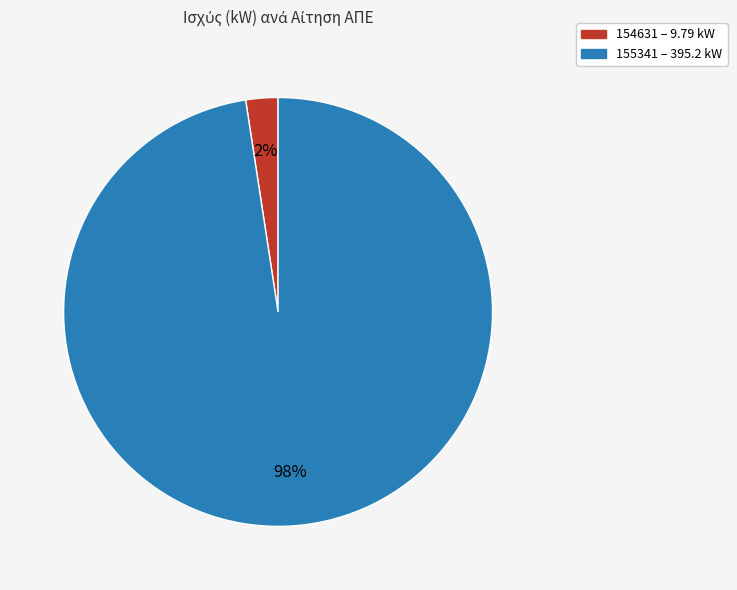

Is 155341 the majority of the pie?

Yes